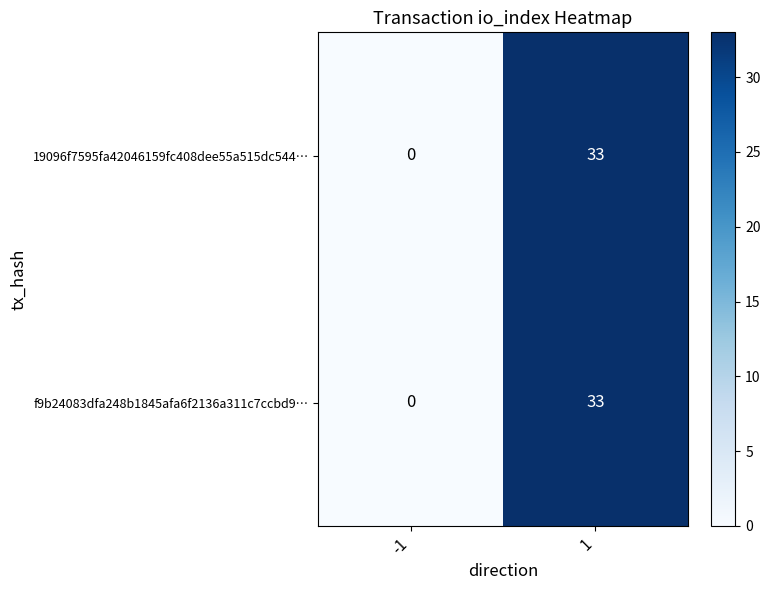

What is the difference between the maximum and minimum values in the 19096f7595fa42046159fc408dee55a515dc544… series?

33